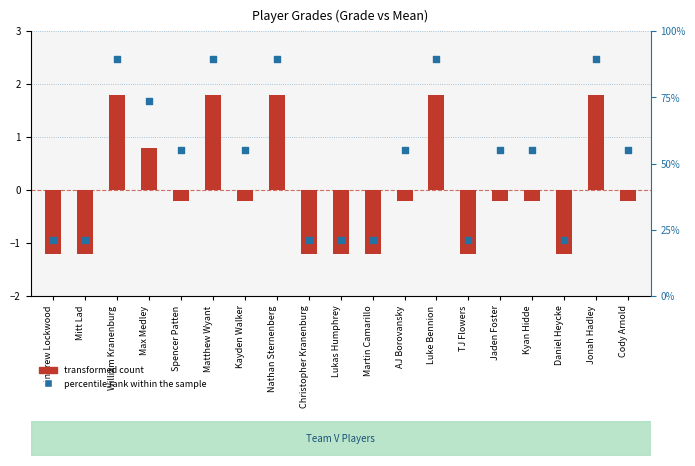

At which category is the sum across all series the highest?

William Kranenburg